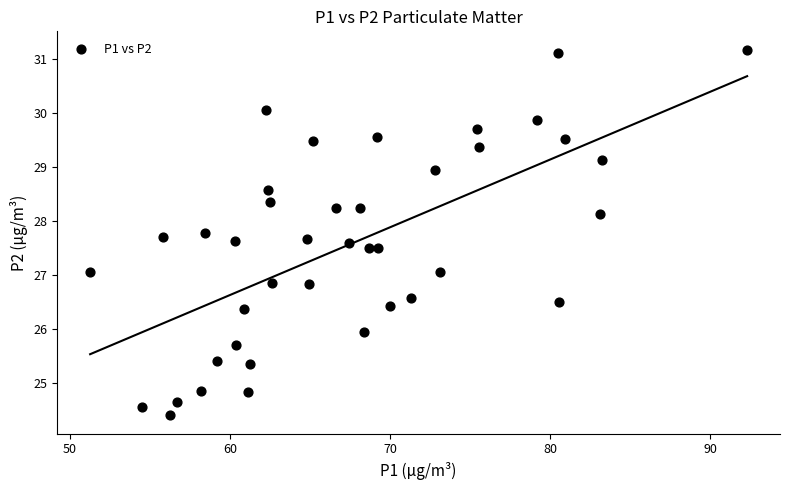

What is the range of Y values (max minus min)?

6.8